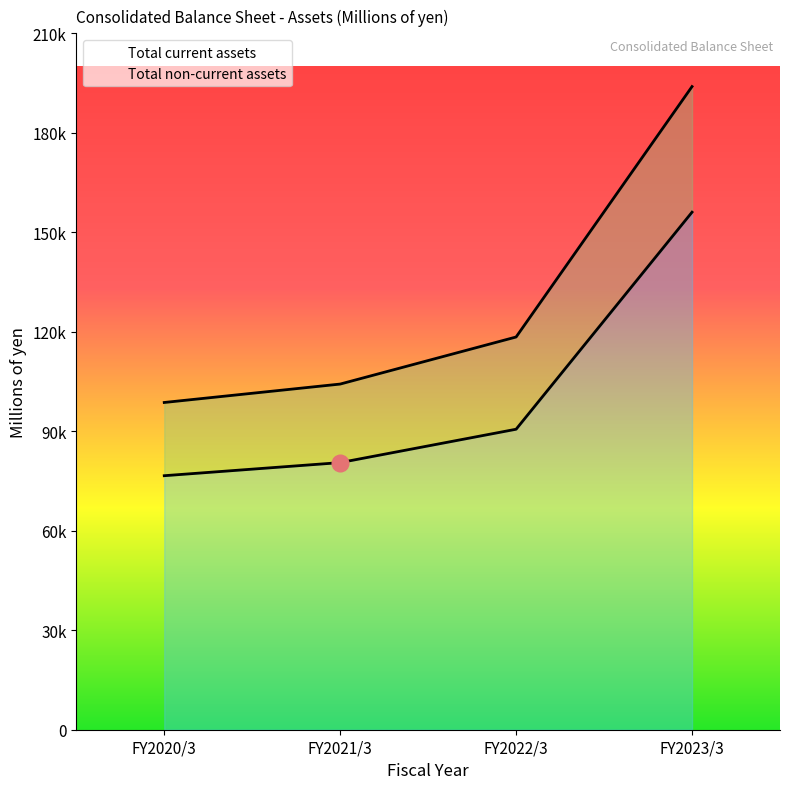

The Total current assets series shows 127845 at FY2020/3. True or false?

False